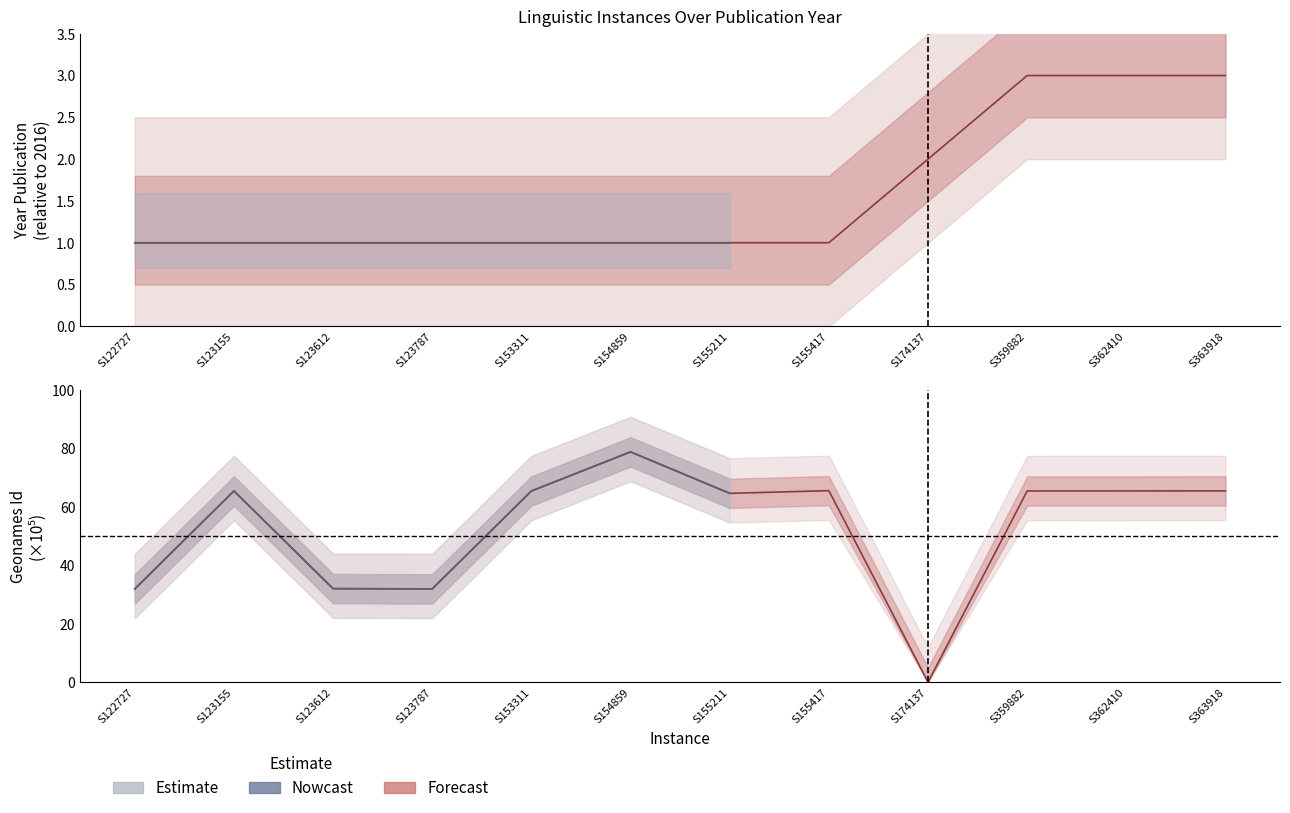

Reading left to right, list all the values displayed in this chart.

Year_Publication: 1.0	1.0	1.0	1.0	1.0	1.0	1.0	1.0	2.0	3.0	3.0	3.0
Geonames_Id: 31.9	65.4	32.0	31.9	65.4	78.7	64.6	65.5	0.0	65.4	65.4	65.4